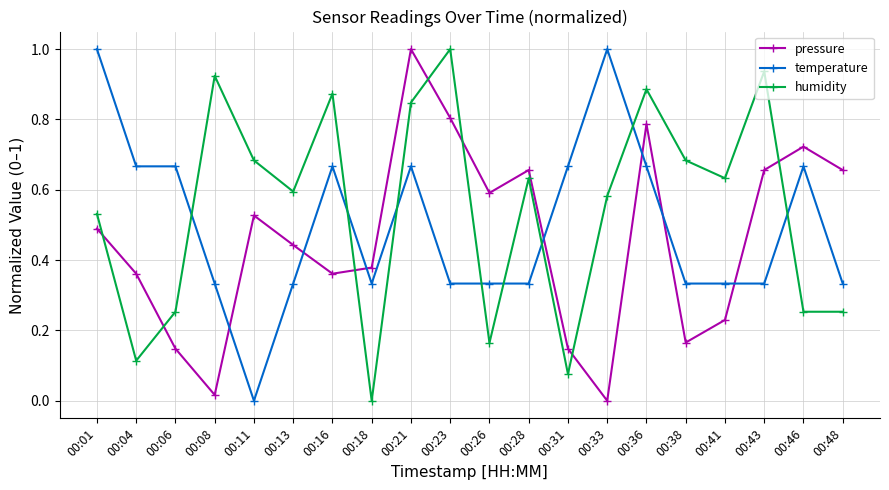

In pressure, how many points are higher than both neighbors (excluding endpoints)?

5